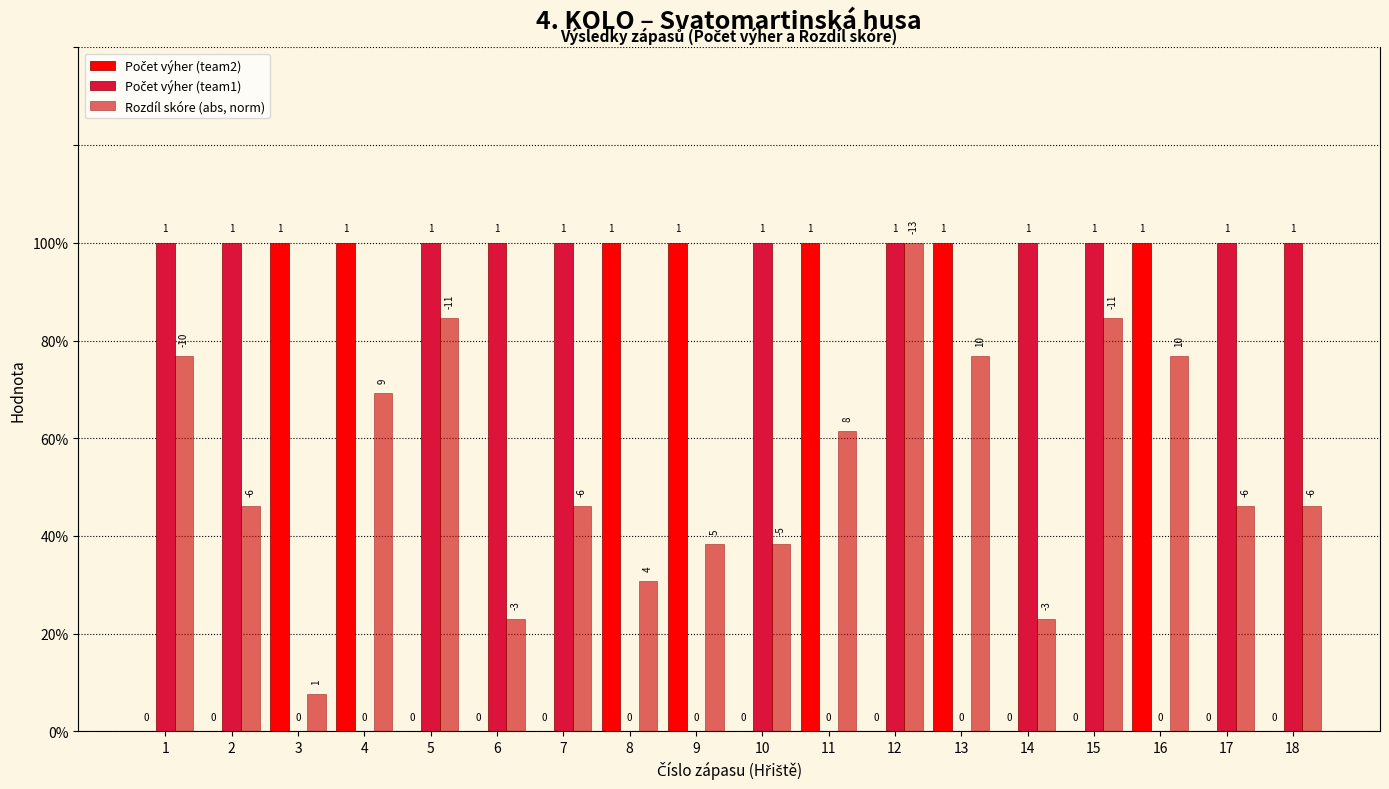

Reading left to right, list all the values displayed in this chart.

Počet výher (team2): 1=0.0	2=0.0	3=1.0	4=1.0	5=0.0	6=0.0	7=0.0	8=1.0	9=1.0	10=0.0	11=1.0	12=0.0	13=1.0	14=0.0	15=0.0	16=1.0	17=0.0	18=0.0
Počet výher (team1): 1=1.0	2=1.0	3=0.0	4=0.0	5=1.0	6=1.0	7=1.0	8=0.0	9=0.0	10=1.0	11=0.0	12=1.0	13=0.0	14=1.0	15=1.0	16=0.0	17=1.0	18=1.0
Rozdíl skóre (abs, norm): 1=0.8	2=0.5	3=0.1	4=0.7	5=0.8	6=0.2	7=0.5	8=0.3	9=0.4	10=0.4	11=0.6	12=1.0	13=0.8	14=0.2	15=0.8	16=0.8	17=0.5	18=0.5